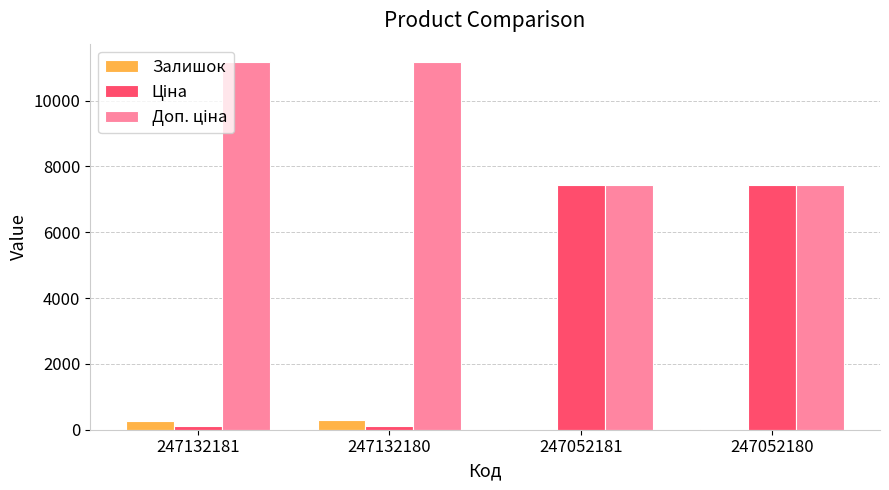

True or false: Залишок has a value of 21.0 at 247052180.

True